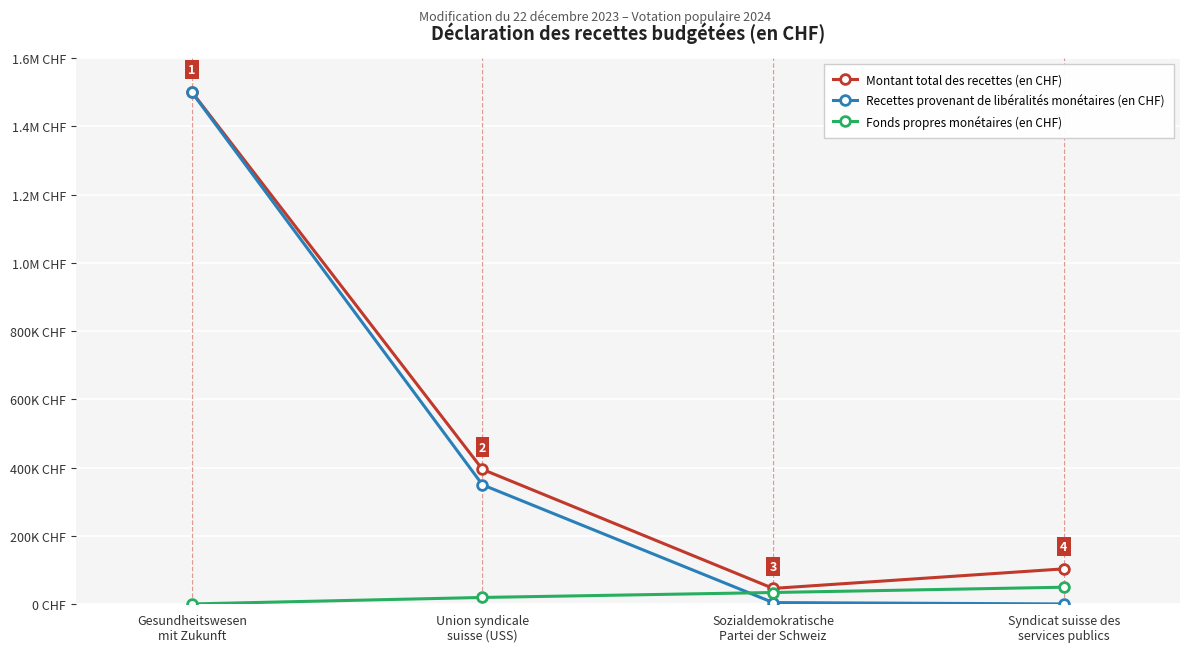

How many Fonds propres monétaires (en CHF) values are between 20000 and 50000?

3